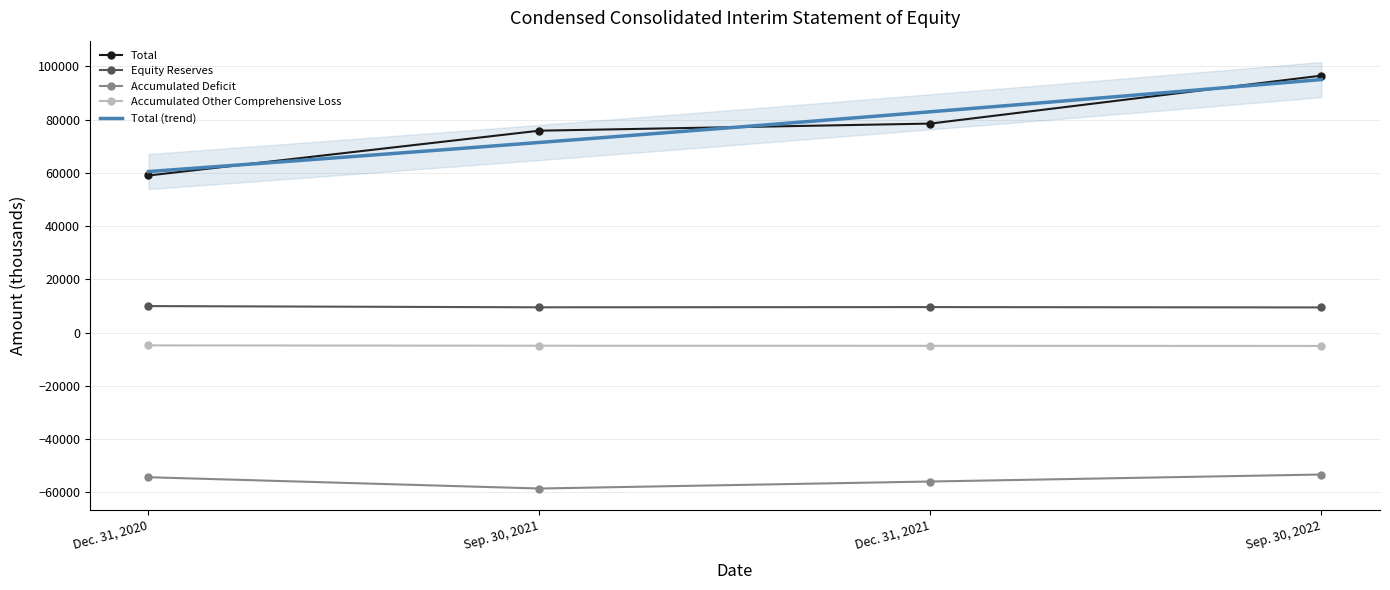

True or false: Equity Reserves and Accumulated Deficit cross at least once.

False